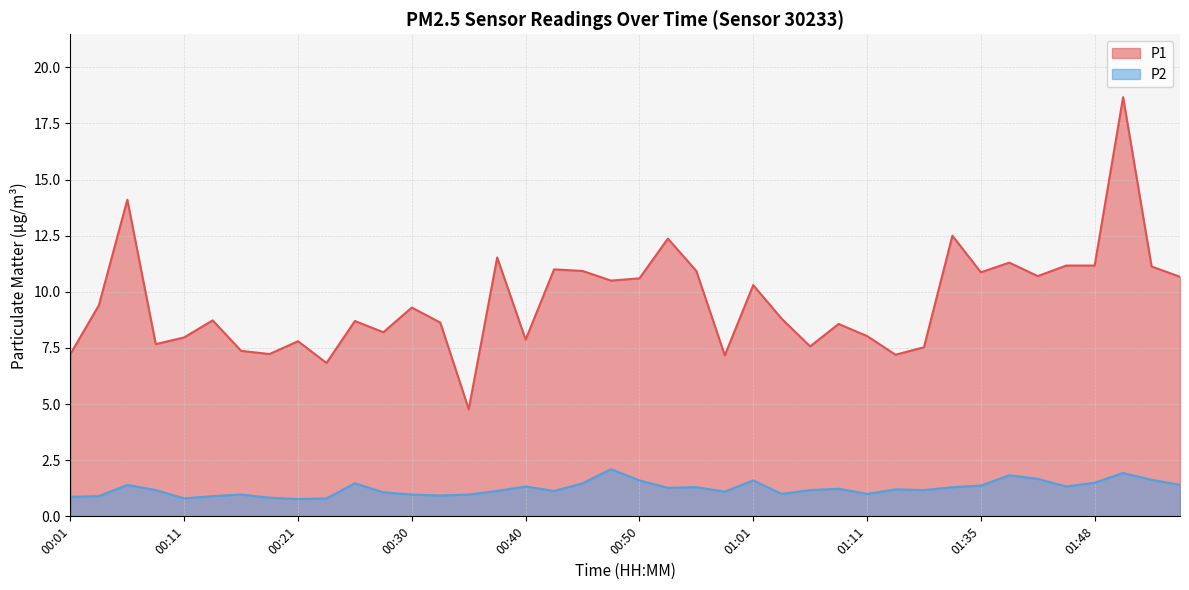

True or false: P1 and P2 intersect in this chart.

False